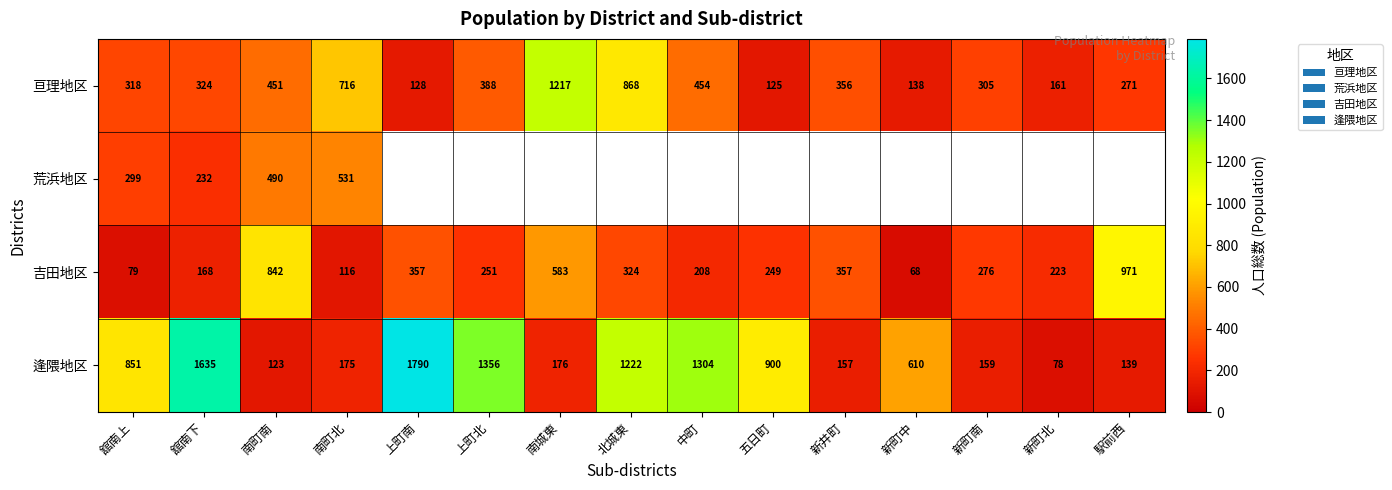

Is it true that 荒浜地区 equals 299 at 舘南上?

True